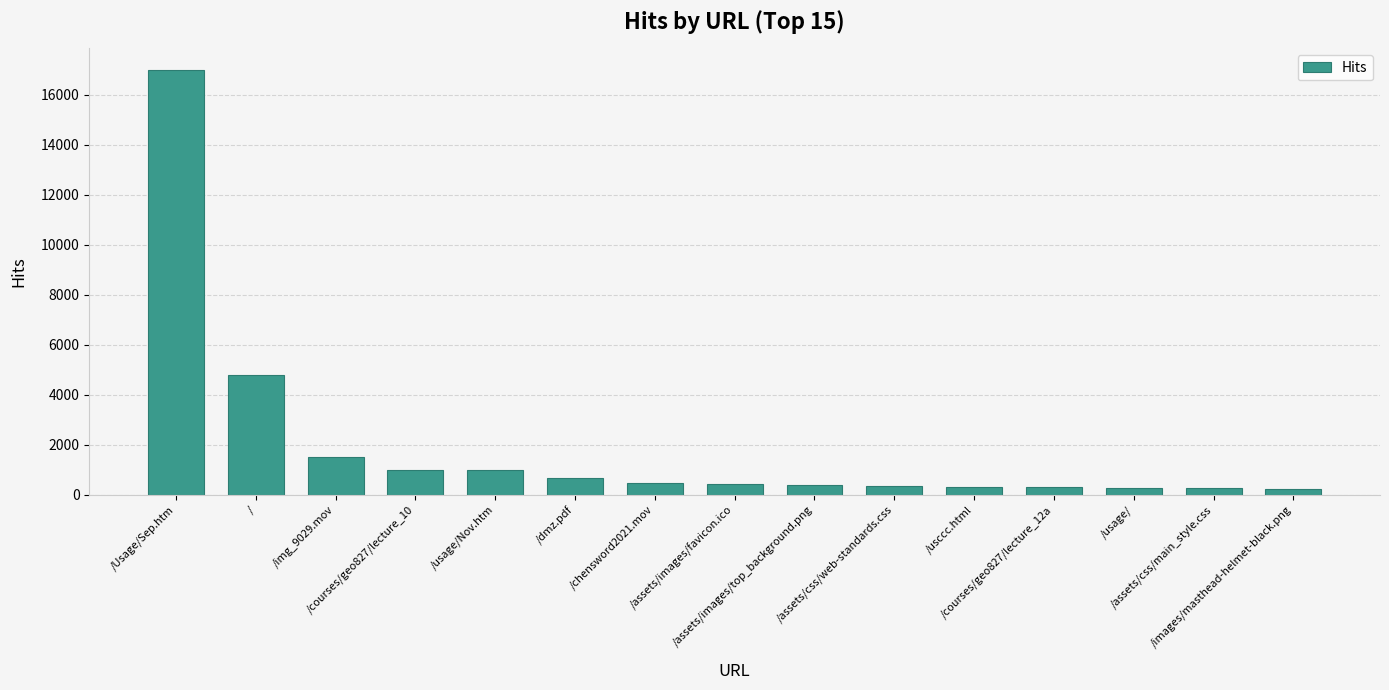

What is the difference between the maximum and minimum values?

16775